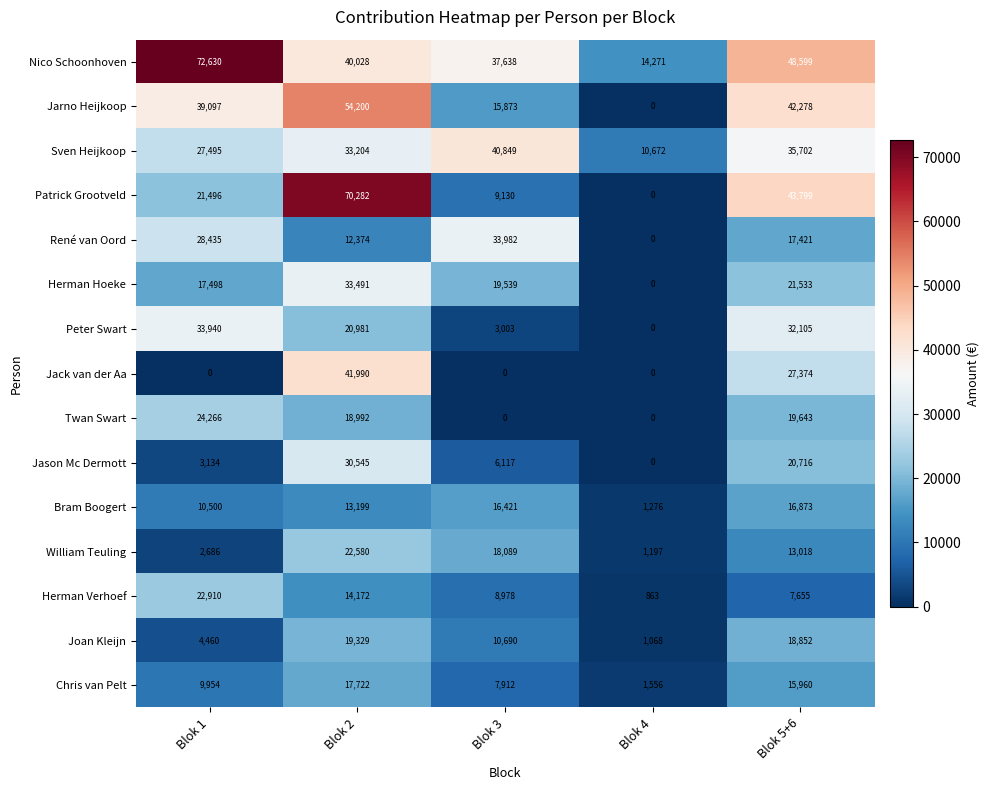

How many data points does each series have?

5